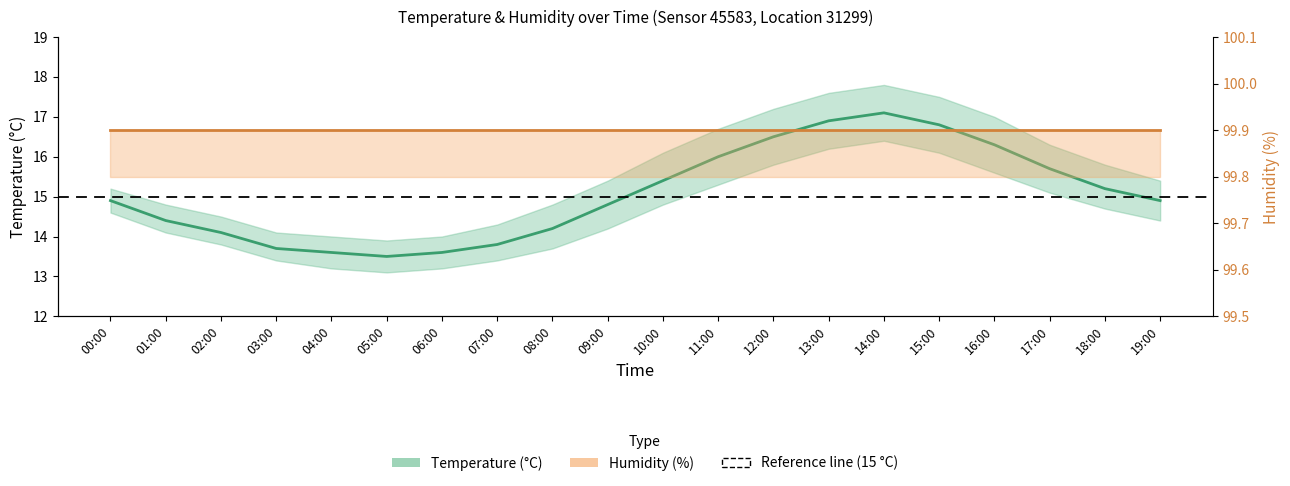

What is the spread (max minus min) of values at 03:00?

86.2